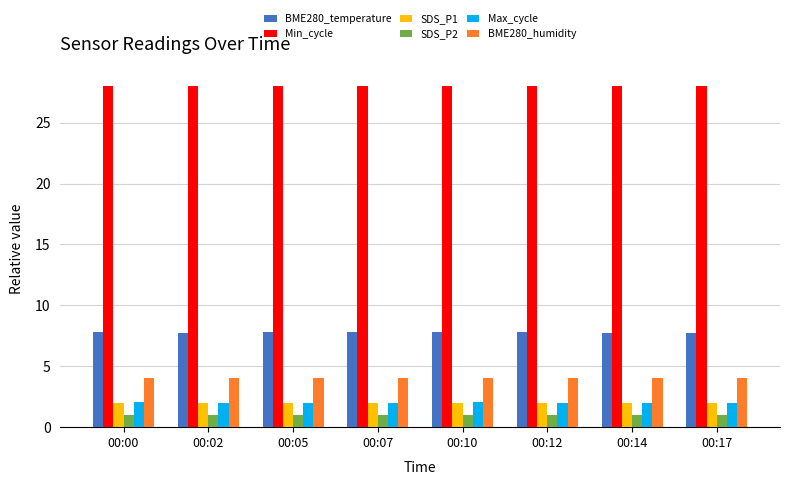

What are all the series names shown in the legend?

BME280_temperature, Min_cycle, SDS_P1, SDS_P2, Max_cycle, BME280_humidity